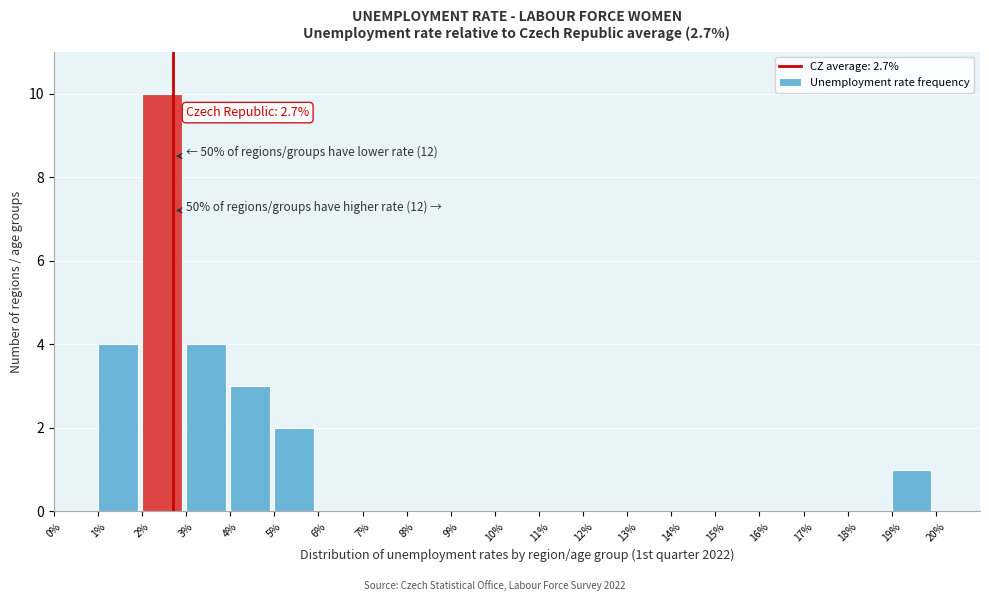

Over which range of the x-axis is the bar tallest?

2 to 3